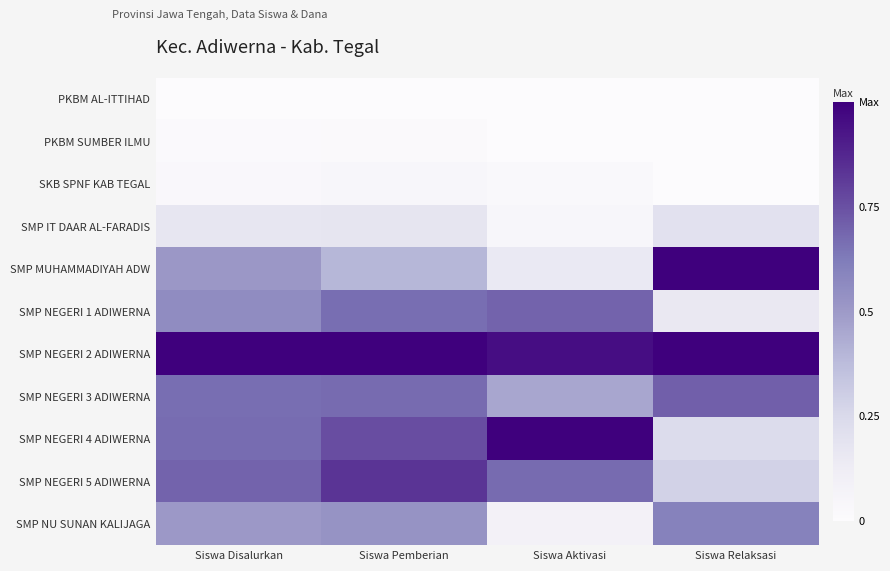

Reading right to left, list all the values displayed in this chart.

PKBM AL-ITTIHAD: Siswa Relaksasi=0.0	Siswa Aktivasi=0.0	Siswa Pemberian=0.0	Siswa Disalurkan=0.0
PKBM SUMBER ILMU: Siswa Relaksasi=0.0	Siswa Aktivasi=0.0	Siswa Pemberian=0.0	Siswa Disalurkan=0.0
SKB SPNF KAB TEGAL: Siswa Relaksasi=0.0	Siswa Aktivasi=0.0	Siswa Pemberian=0.0	Siswa Disalurkan=0.0
SMP IT DAAR AL-FARADIS: Siswa Relaksasi=0.2	Siswa Aktivasi=0.0	Siswa Pemberian=0.2	Siswa Disalurkan=0.2
SMP MUHAMMADIYAH ADW: Siswa Relaksasi=1.0	Siswa Aktivasi=0.2	Siswa Pemberian=0.4	Siswa Disalurkan=0.5
SMP NEGERI 1 ADIWERNA: Siswa Relaksasi=0.2	Siswa Aktivasi=0.7	Siswa Pemberian=0.7	Siswa Disalurkan=0.6
SMP NEGERI 2 ADIWERNA: Siswa Relaksasi=1.0	Siswa Aktivasi=1.0	Siswa Pemberian=1.0	Siswa Disalurkan=1.0
SMP NEGERI 3 ADIWERNA: Siswa Relaksasi=0.7	Siswa Aktivasi=0.5	Siswa Pemberian=0.7	Siswa Disalurkan=0.7
SMP NEGERI 4 ADIWERNA: Siswa Relaksasi=0.2	Siswa Aktivasi=1.0	Siswa Pemberian=0.8	Siswa Disalurkan=0.7
SMP NEGERI 5 ADIWERNA: Siswa Relaksasi=0.3	Siswa Aktivasi=0.7	Siswa Pemberian=0.8	Siswa Disalurkan=0.7
SMP NU SUNAN KALIJAGA: Siswa Relaksasi=0.6	Siswa Aktivasi=0.1	Siswa Pemberian=0.5	Siswa Disalurkan=0.5